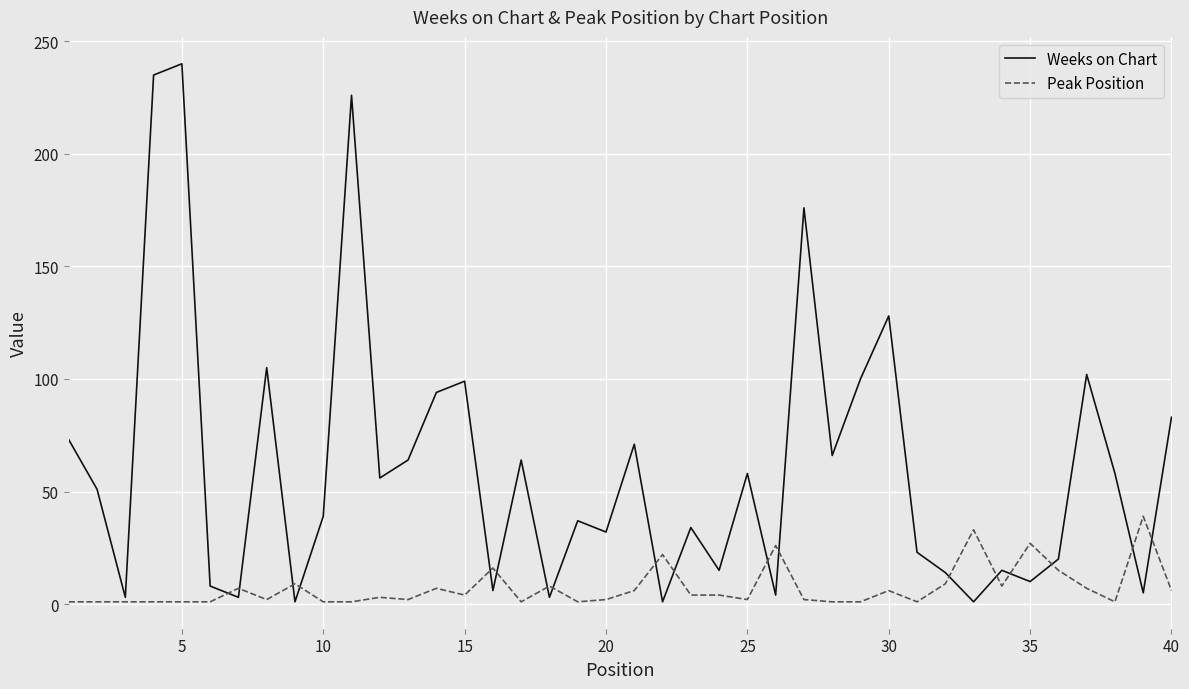

Rank the series by their average value, from highest to lowest.

Weeks on Chart, Peak Position